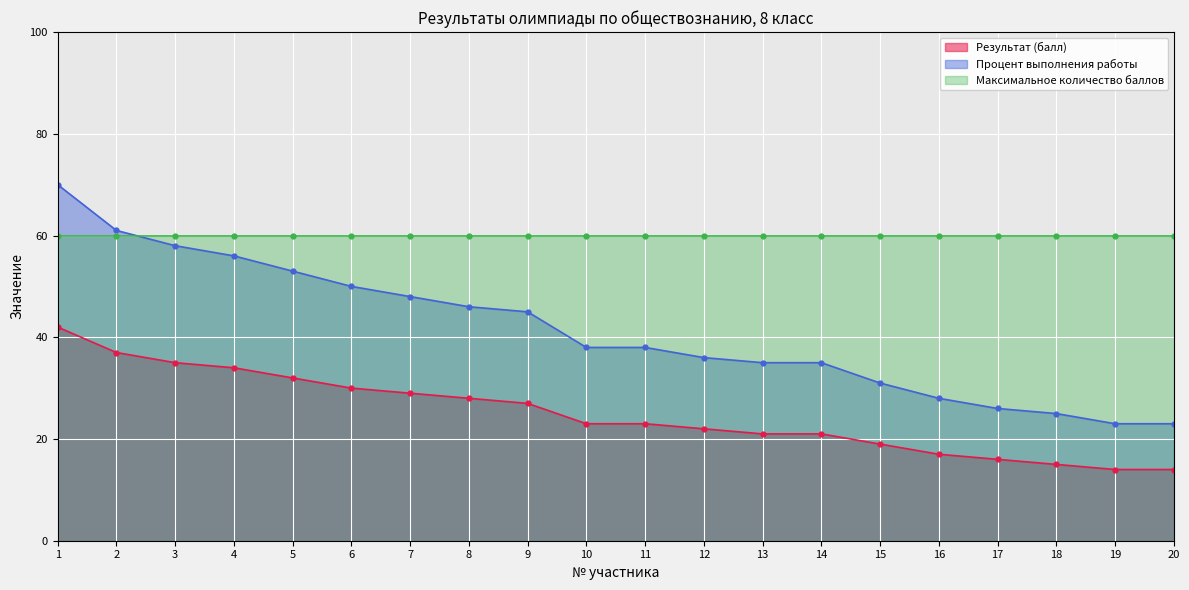

Is it true that Процент выполнения работы equals 112 at 1?

False